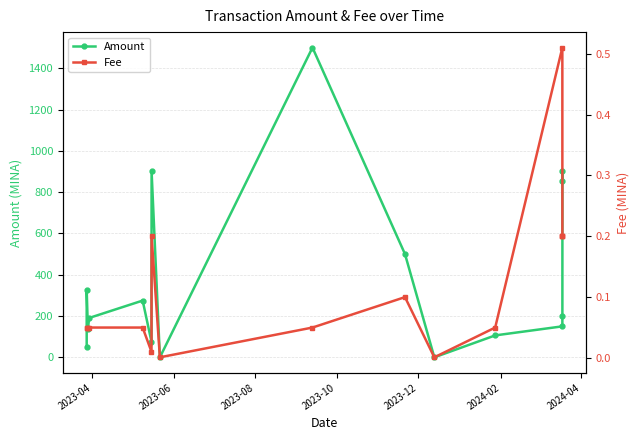

True or false: Amount has more than 2 interior local peaks.

True